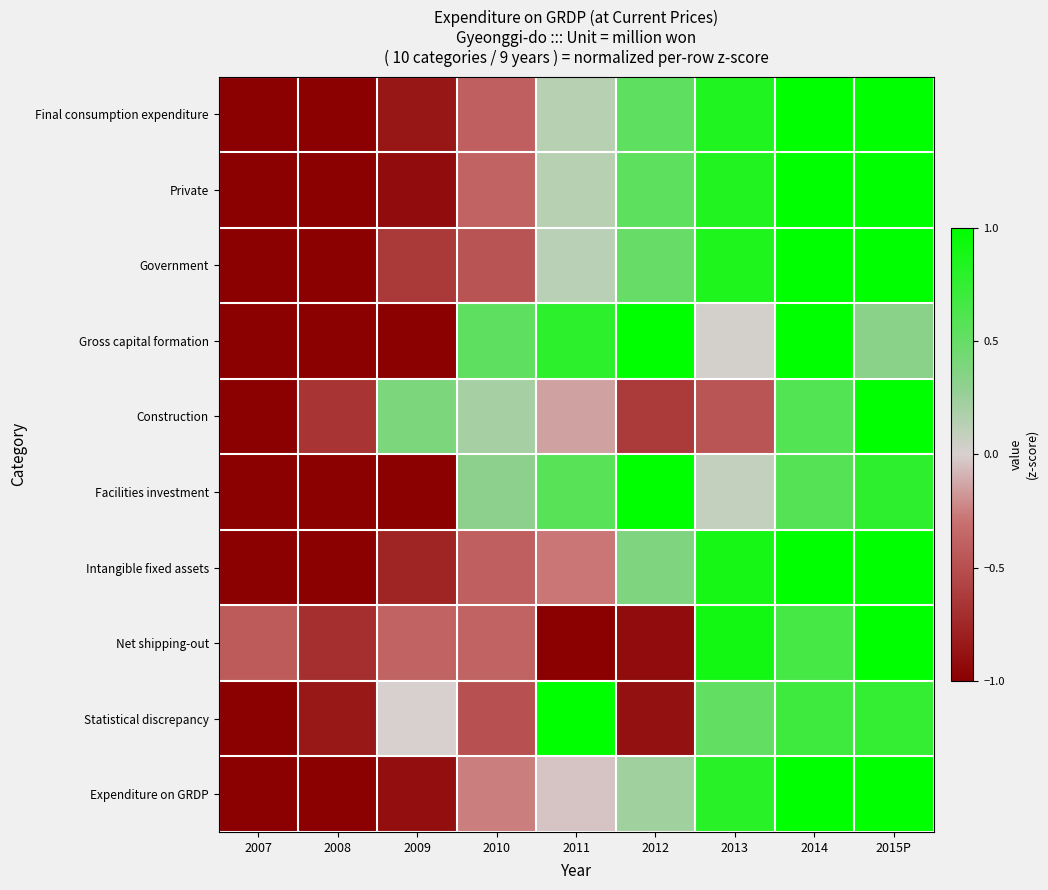

What is the spread (max minus min) of values at 2014?

0.4